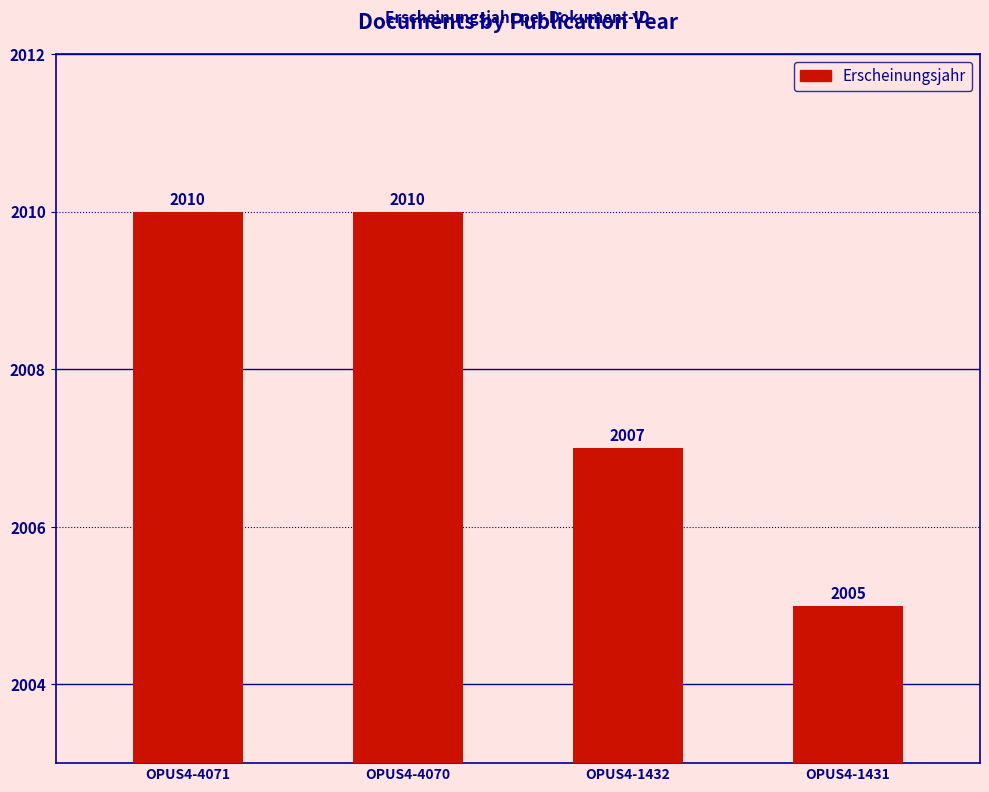

How many values are between 2007 and 2010?

3